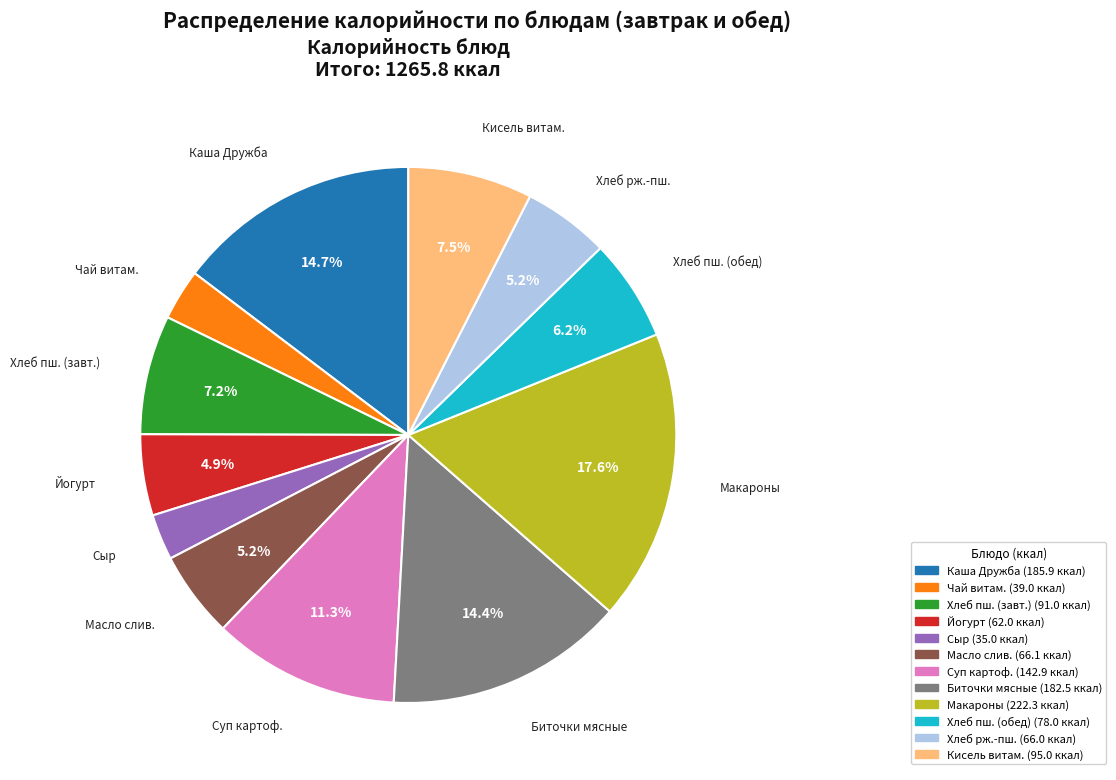

Does any single category account for the majority?

No